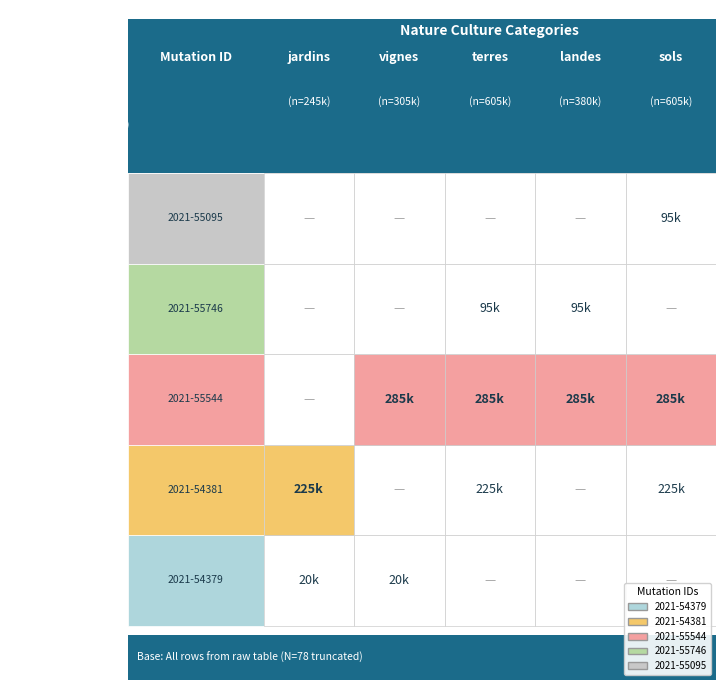

Reading left to right, list all the values displayed in this chart.

jardins: 20000	225000	0	0	0
vignes: 20000	0	285000	0	0
terres: 0	225000	285000	95000	0
landes: 0	0	285000	95000	0
sols: 0	225000	285000	0	95000